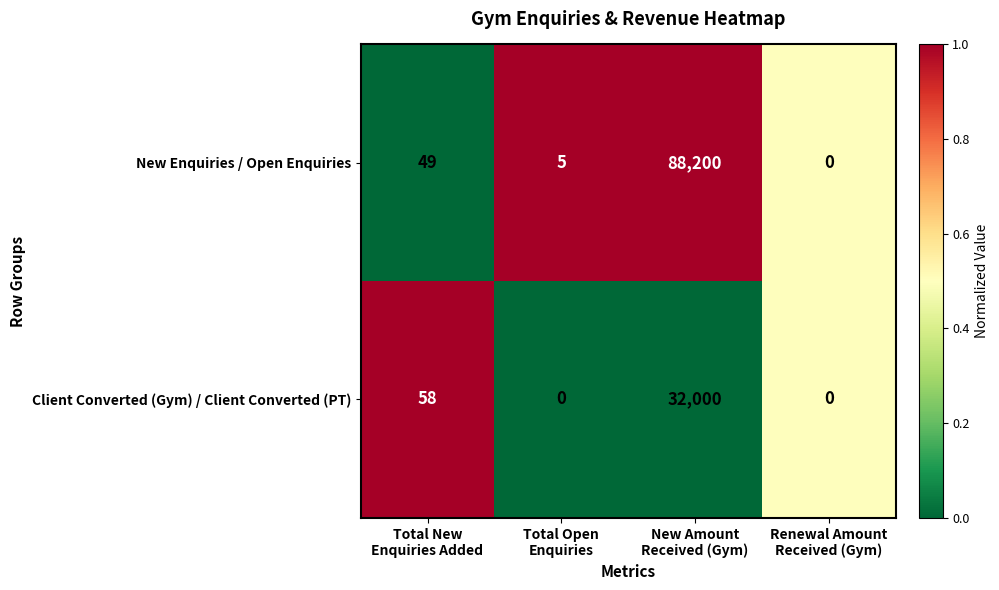

Which series has the largest total across all categories?

New Enquiries / Open Enquiries